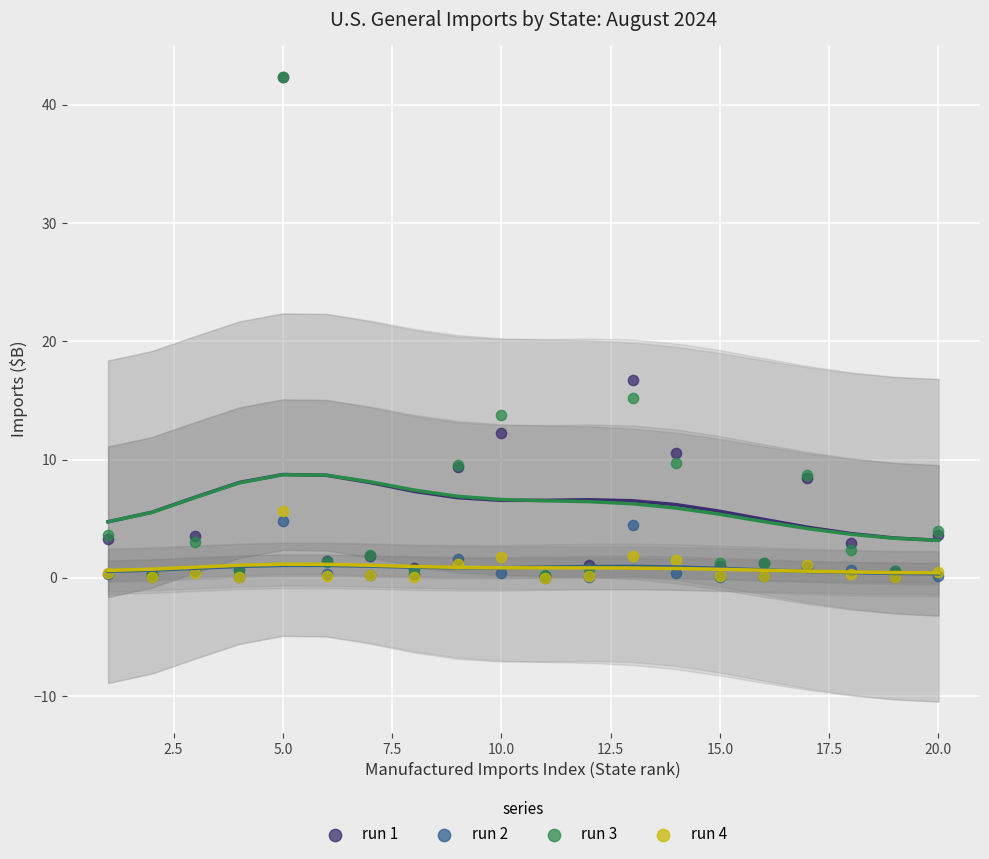

Across all series, what Y value is closest to 21?

16.7